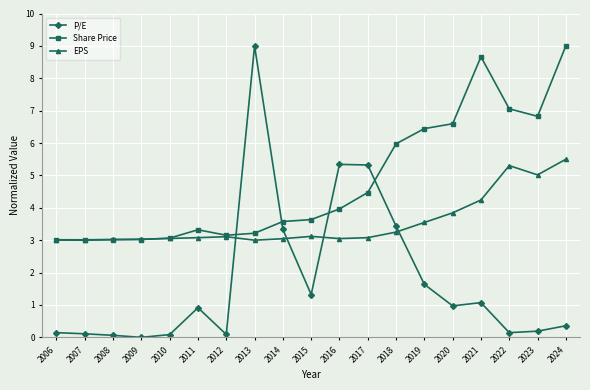

Which series has the largest range (max minus min)?

P/E